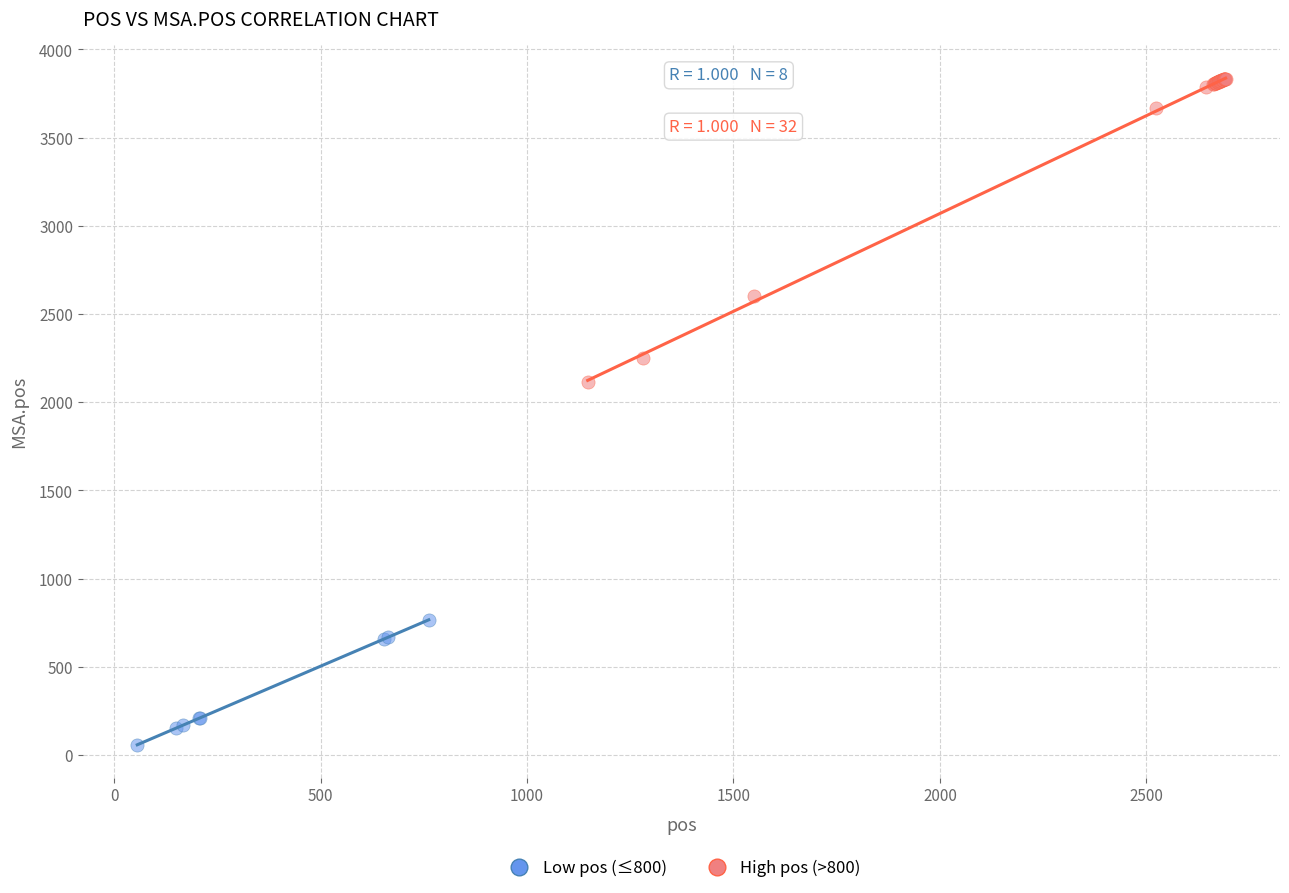

Which series reaches the minimum Y coordinate?

Low pos (≤800)